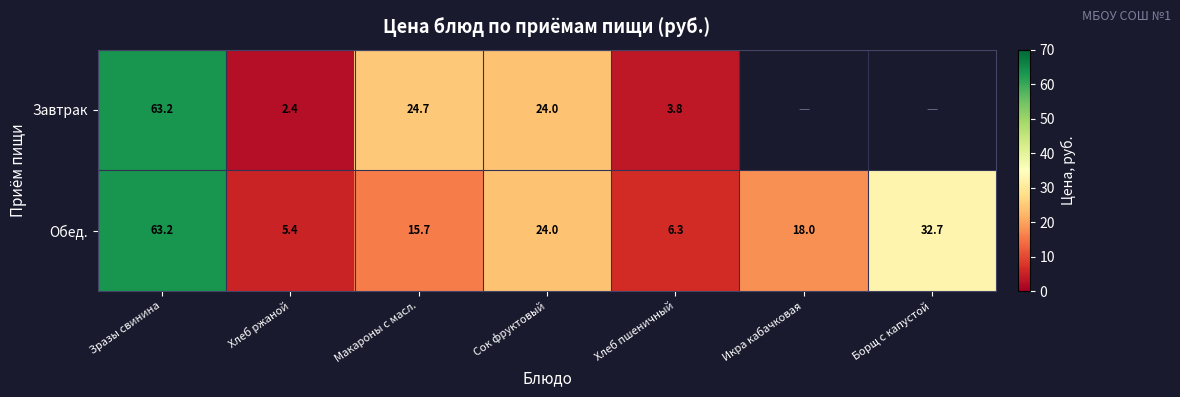

What is the sum of all Обед. values?

165.3